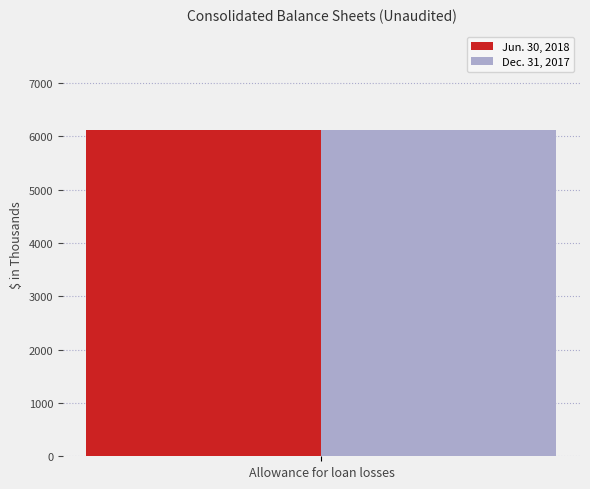

What is the minimum value for Jun. 30, 2018?

6118